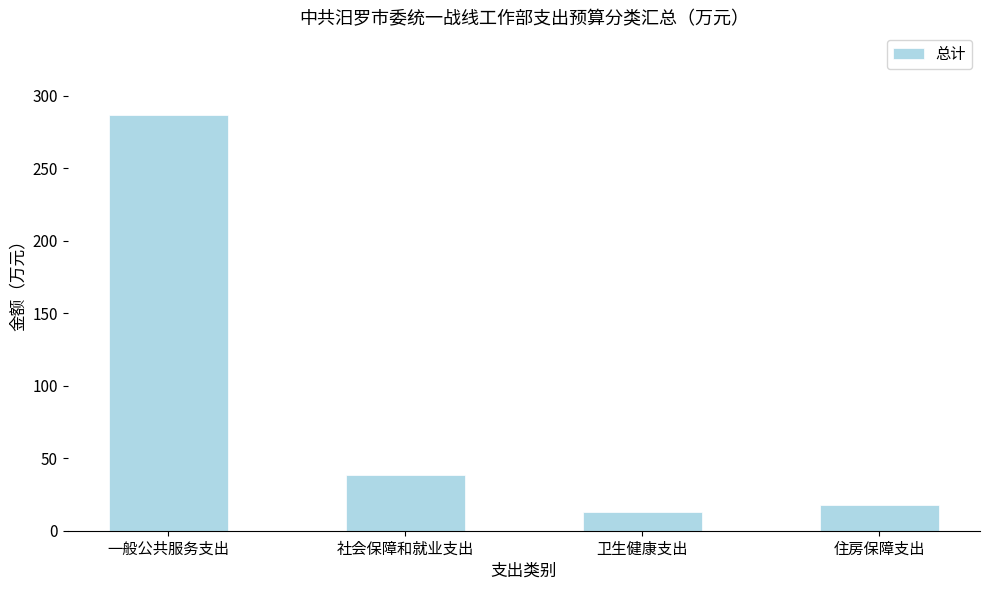

List the labels in order of value, smallest first.

卫生健康支出, 住房保障支出, 社会保障和就业支出, 一般公共服务支出